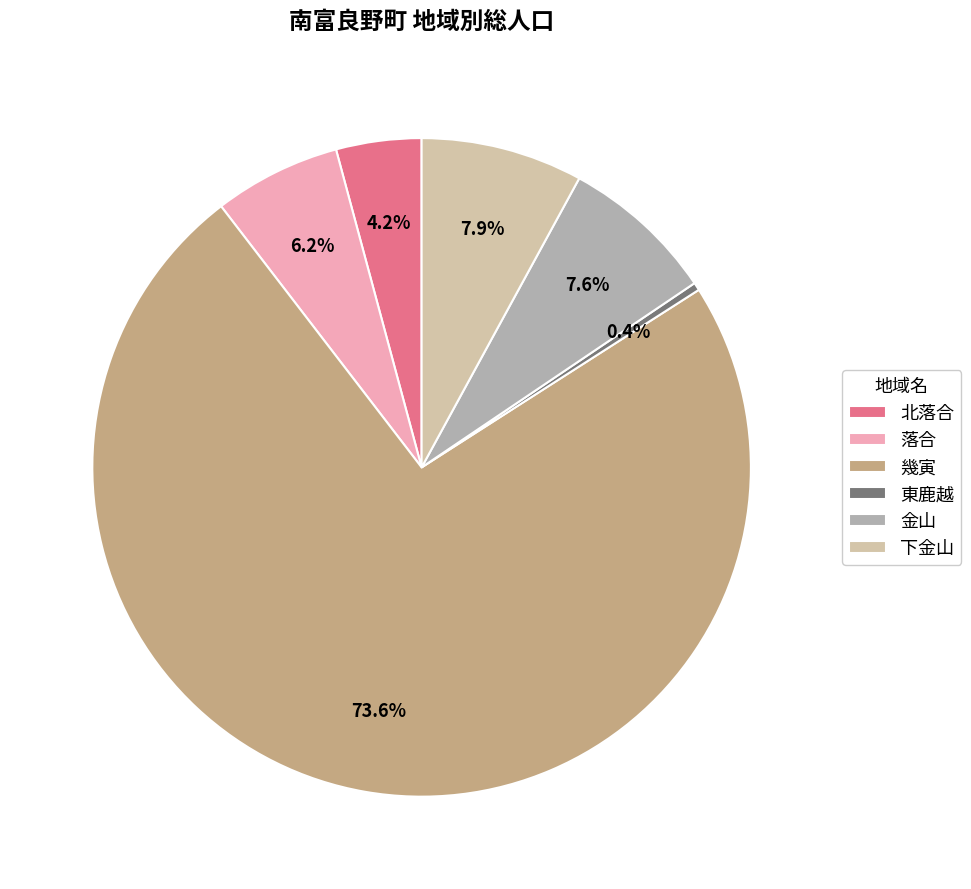

Does 落合 account for over 50% of the chart?

No